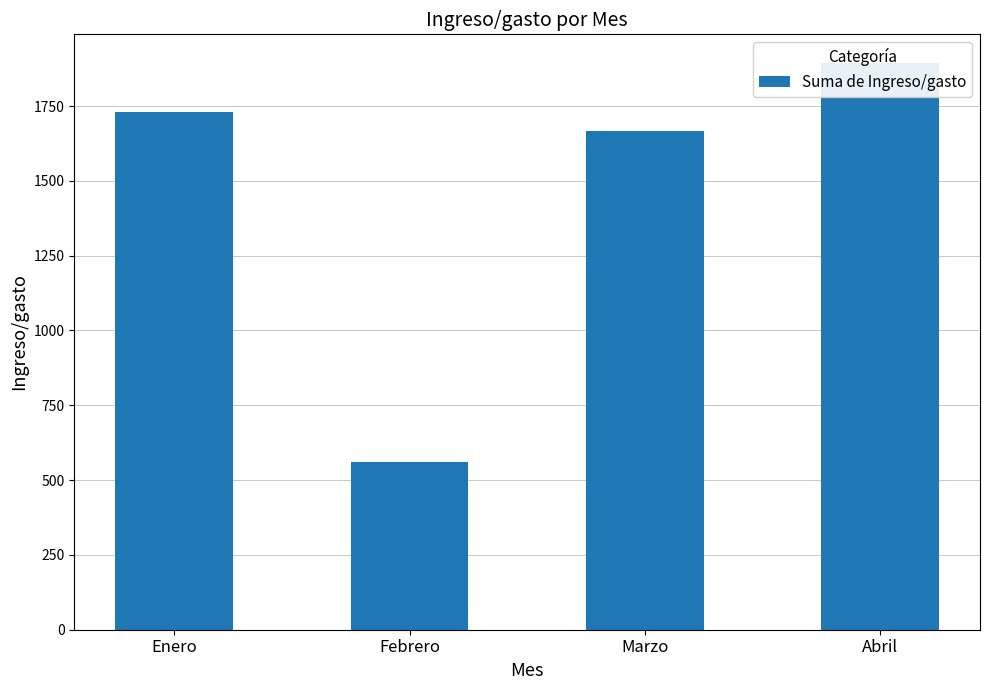

At which category does the chart reach its peak across all series?

Abril